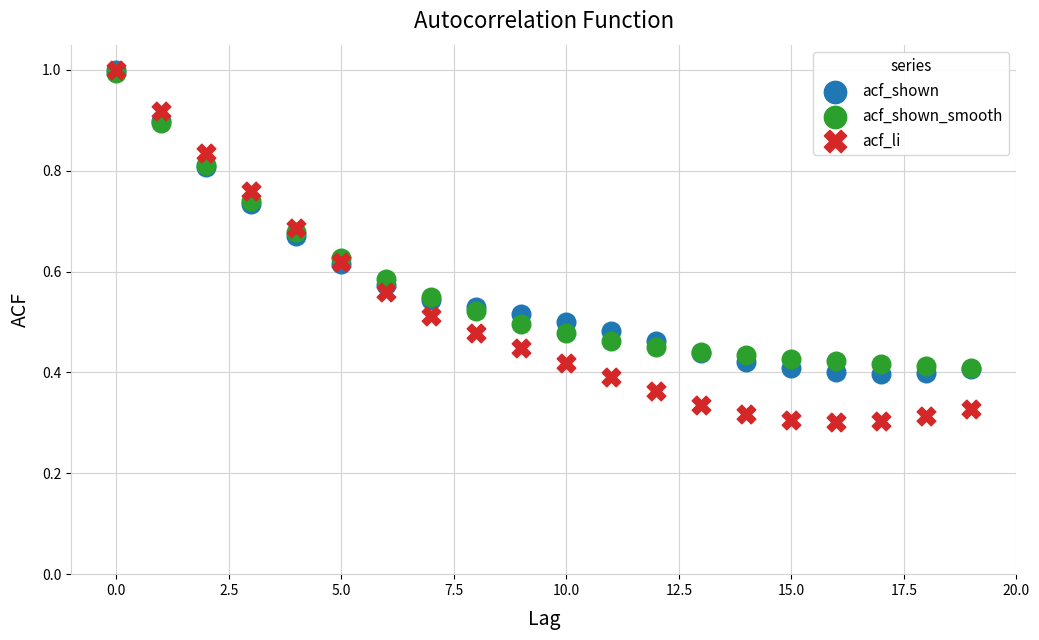

What are all the series names shown in the legend?

acf_shown, acf_shown_smooth, acf_li